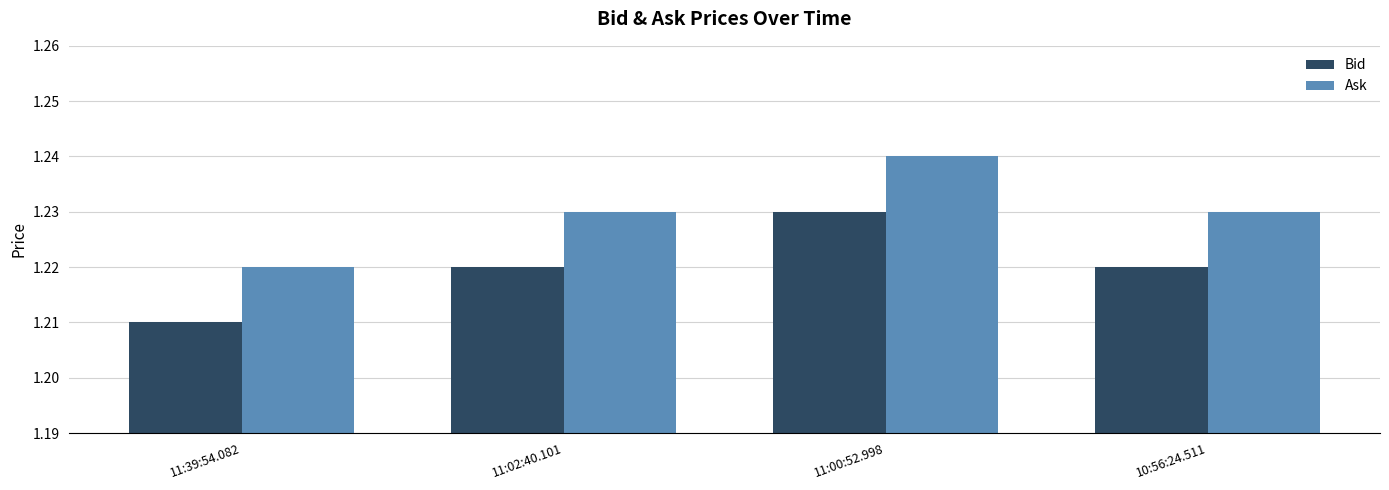

Is the value of Ask at 11:00:52.998 greater than the value of Bid at 10:56:24.511?

Yes